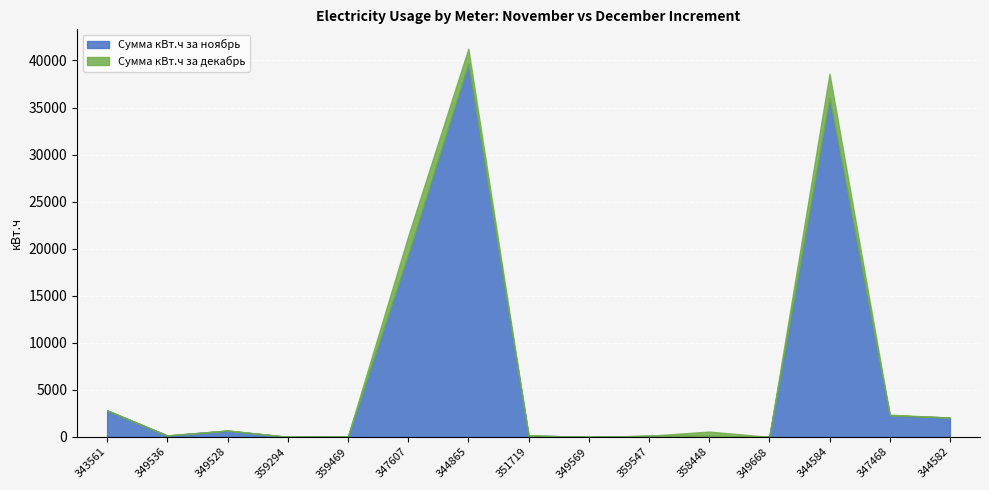

Reading left to right, extract all data points from this chart.

Сумма кВт.ч за ноябрь: 343561=2805.0	349536=148.0	349528=664.0	359294=3.1	359469=37.1	347607=19368.0	344865=39684.1	351719=150.1	349569=0.0	359547=116.1	358448=107.1	349668=0.0	344584=36035.1	347468=2284.0	344582=2054.1
Сумма кВт.ч за декабрь: 343561=26.0	349536=0.0	349528=18.0	359294=1.0	359469=4.0	347607=1930.0	344865=1562.9	351719=0.0	349569=0.0	359547=0.0	358448=456.0	349668=0.0	344584=2557.9	347468=70.0	344582=0.0